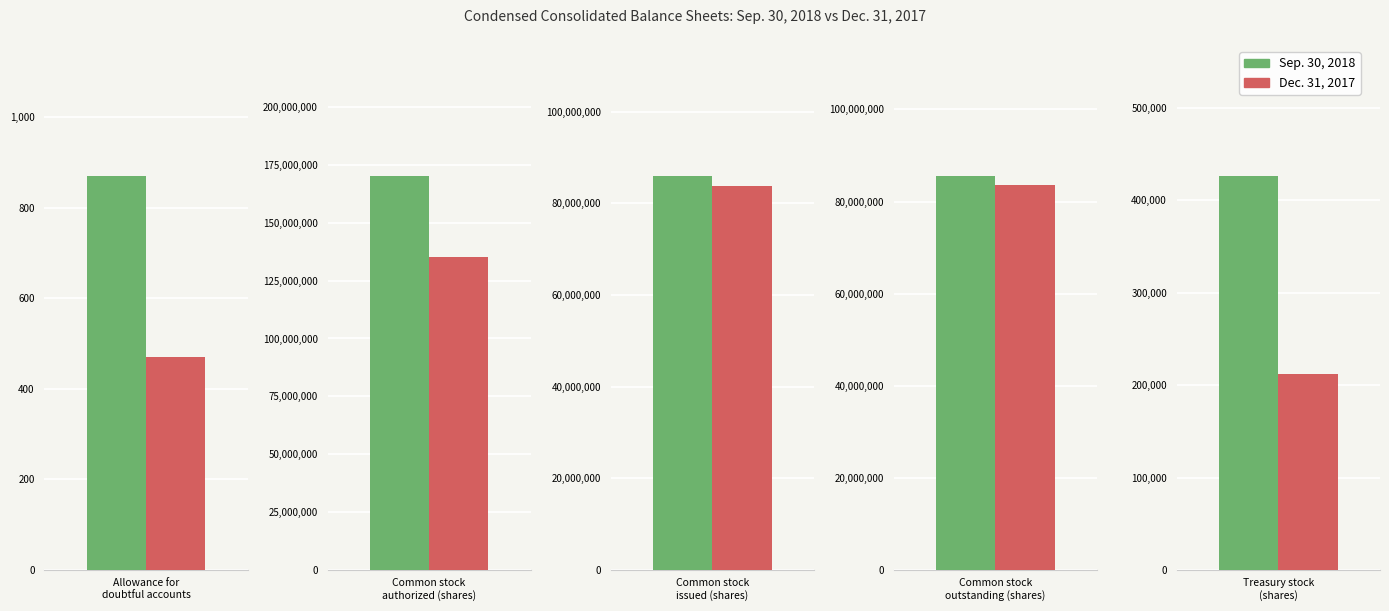

How many bars are there in each group?

2